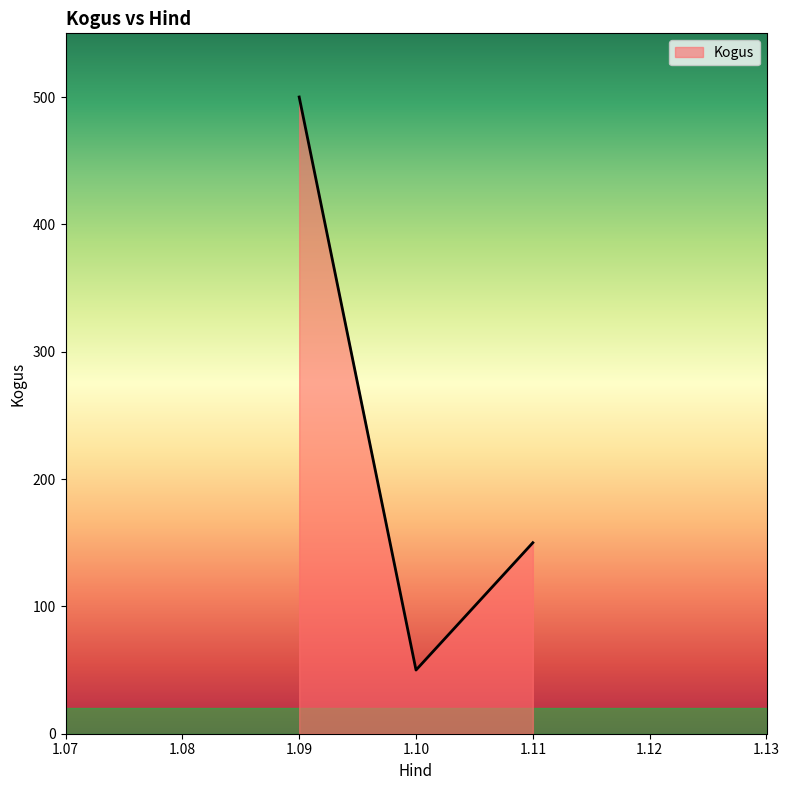

Is it true that the value at 1.09 is 500?

True